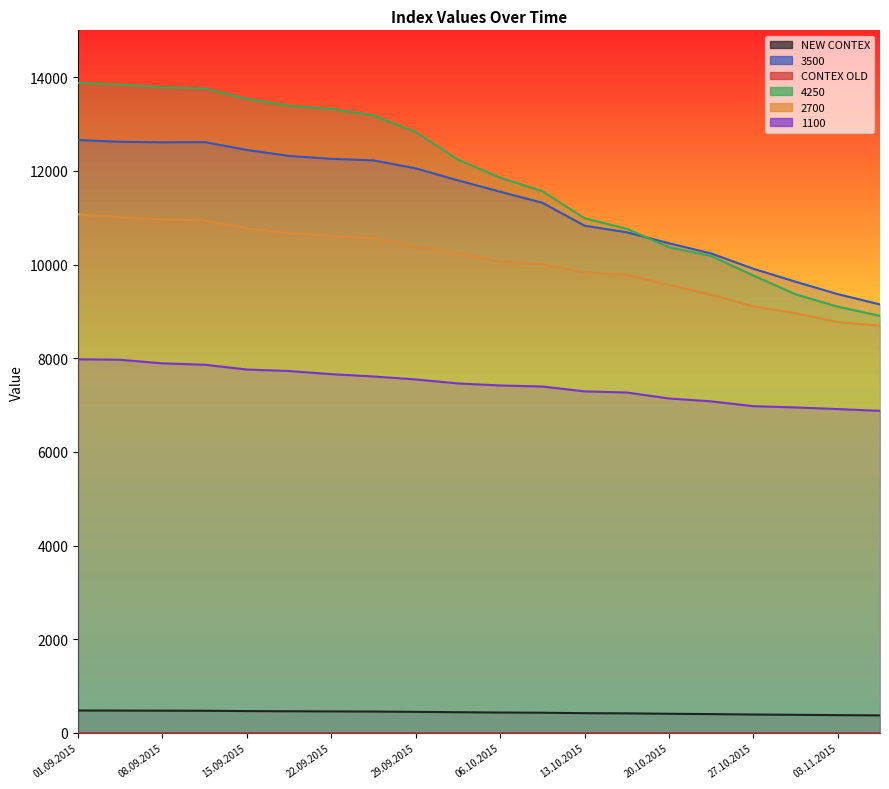

Does the chart display data point markers on the line(s)?

No